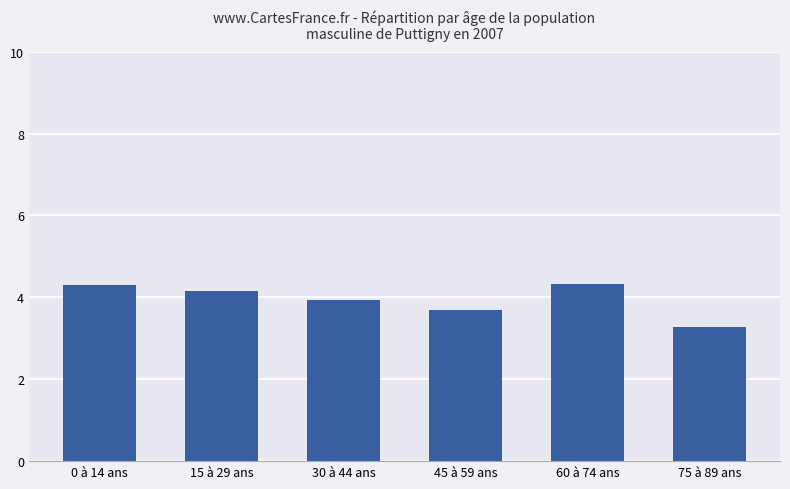

The value at 30 à 44 ans is 3.9. True or false?

True